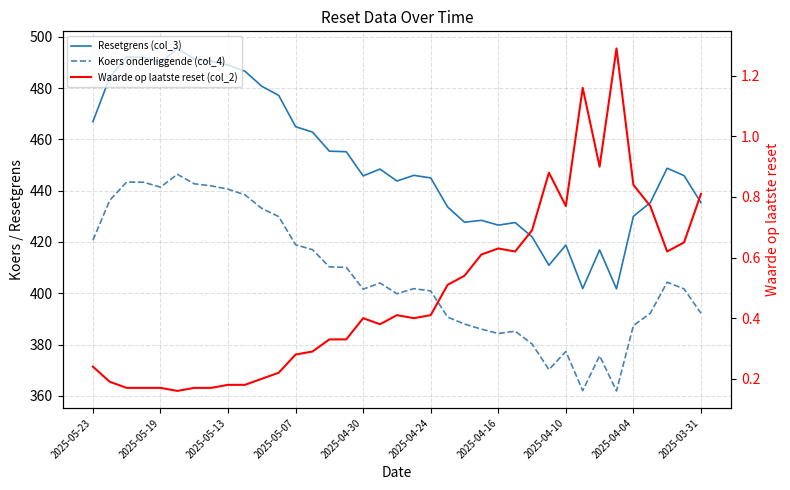

True or false: Resetgrens (col_3) and Koers onderliggende (col_4) cross at least once.

False